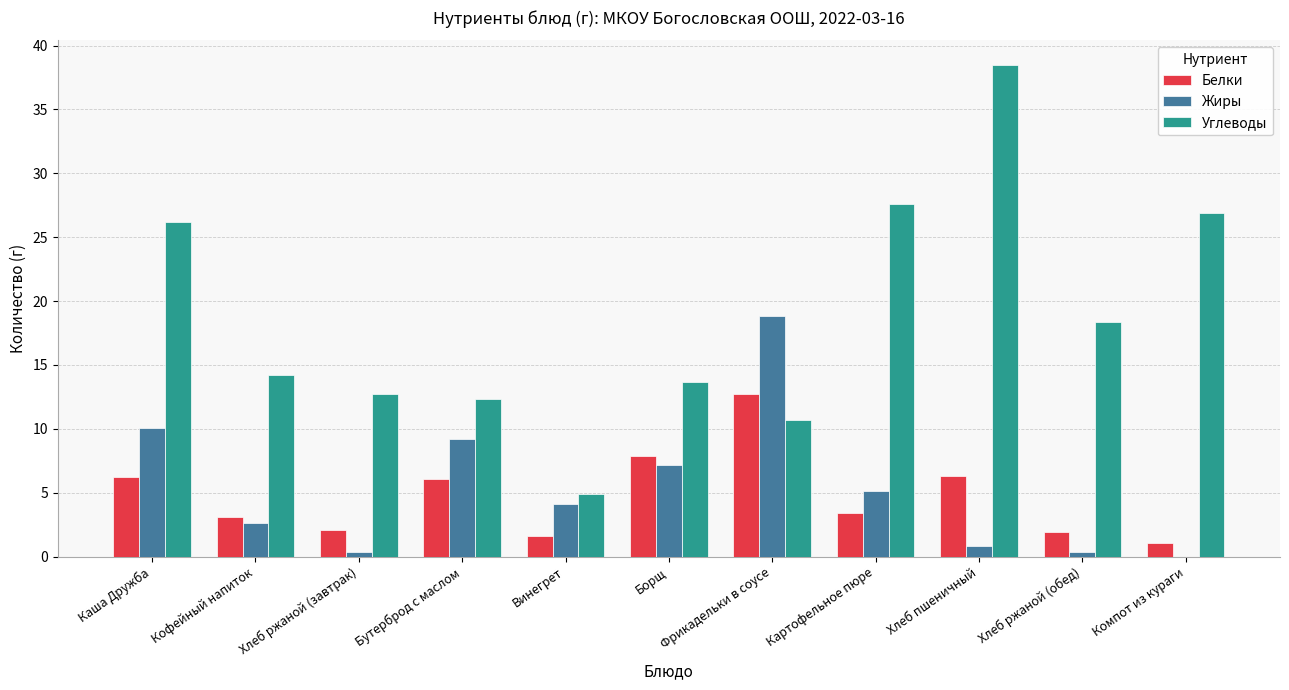

Count the number of data series in this chart.

3